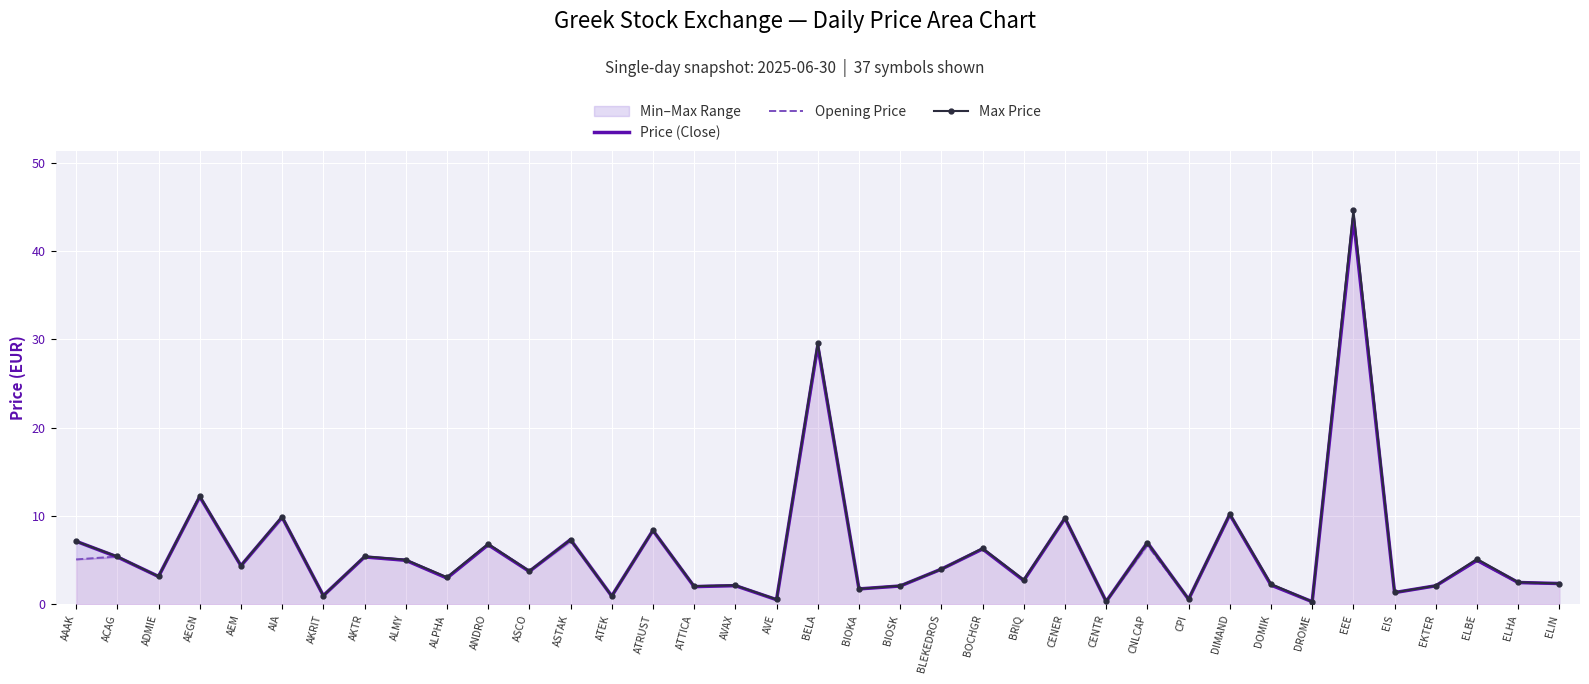

What is the difference between the Max Price values at ATRUST and AEM?

4.0